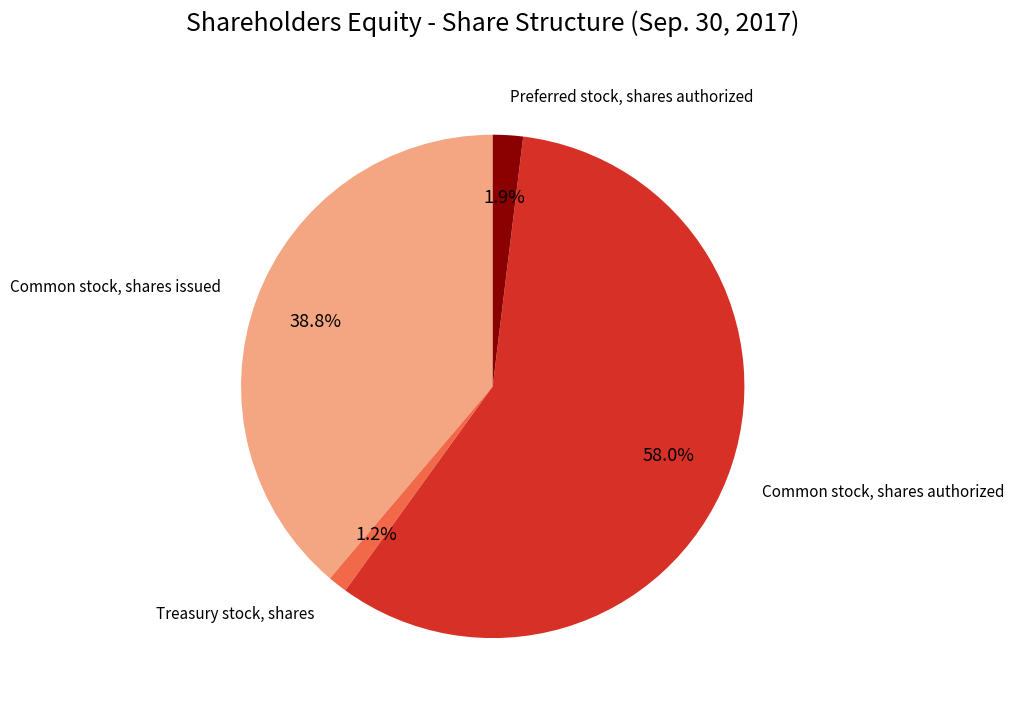

Is there any slice that represents more than half of the pie?

Yes